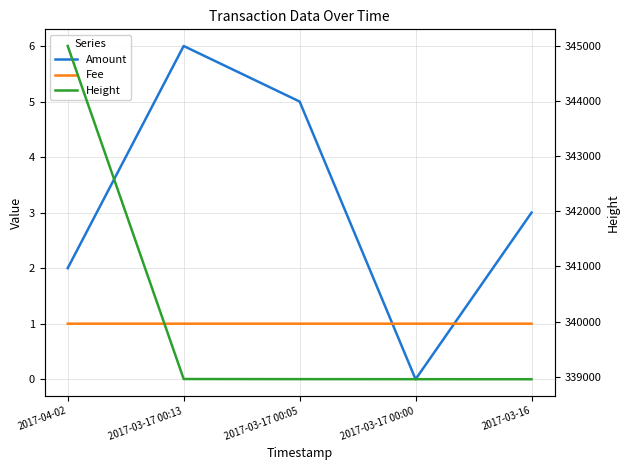

Reading left to right, extract all data points from this chart.

Amount: 2017-04-02=2.0	2017-03-17 00:13=6.0	2017-03-17 00:05=5.0	2017-03-17 00:00=0.0	2017-03-16=3.0
Fee: 2017-04-02=1.0	2017-03-17 00:13=1.0	2017-03-17 00:05=1.0	2017-03-17 00:00=1.0	2017-03-16=1.0
Height: 2017-04-02=344994.0	2017-03-17 00:13=338958.0	2017-03-17 00:05=338956.0	2017-03-17 00:00=338955.0	2017-03-16=338954.0